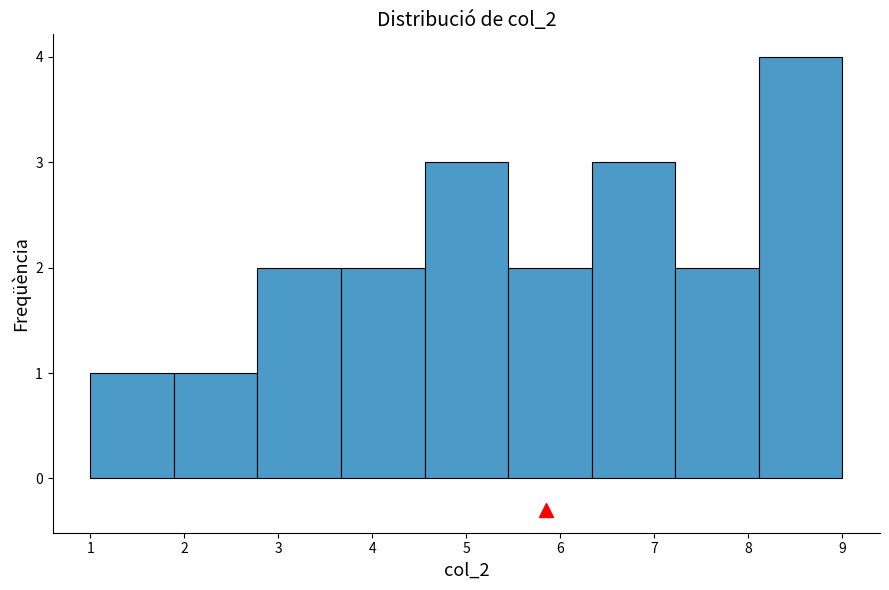

How tall is the bar that spans 2.8 to 3.7 on the x-axis? Neither the bar edges nor the heights are printed on the chart, so give them approximately, as read against the axes.

2